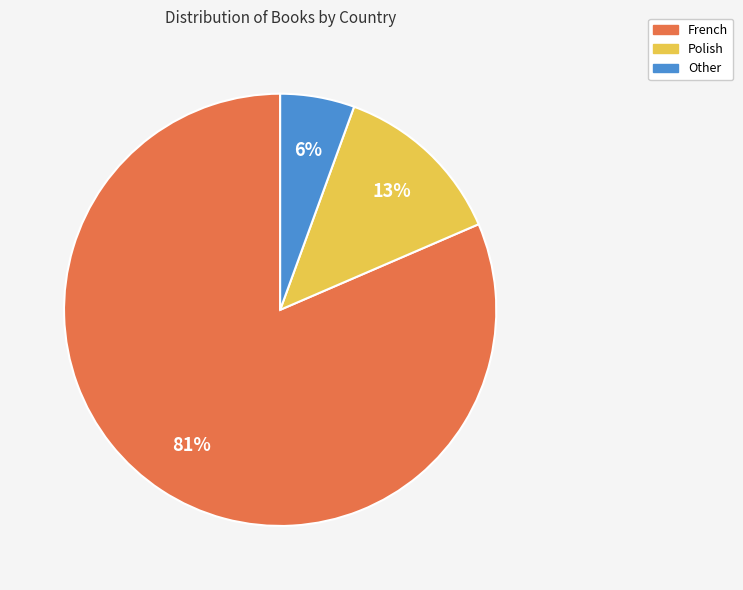

To the nearest percent, what is the combined percentage of Polish and French?

94%